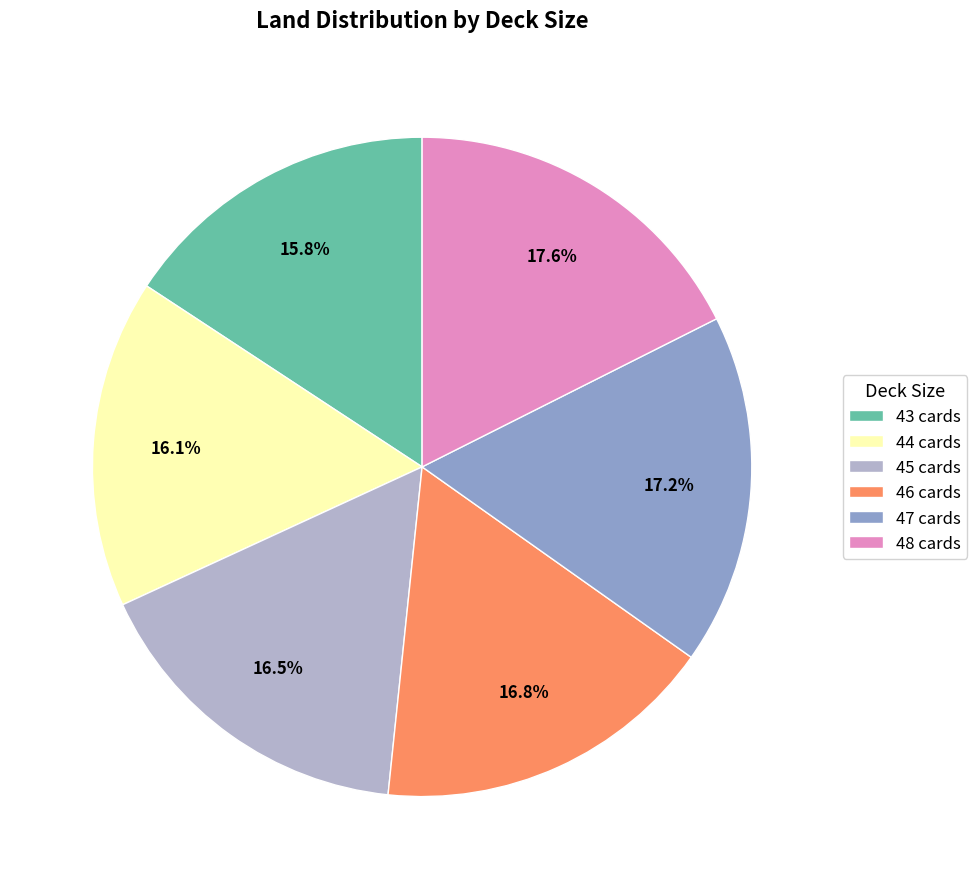

Between 44 cards and 46 cards, which is larger?

46 cards